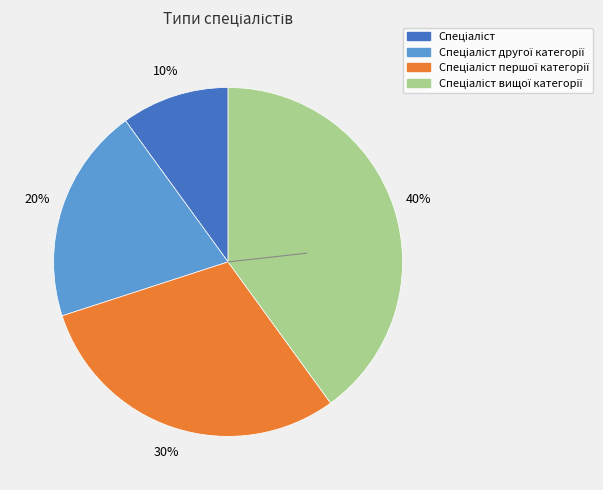

To the nearest percent, what is the difference between the largest and smallest slice percentages?

30%